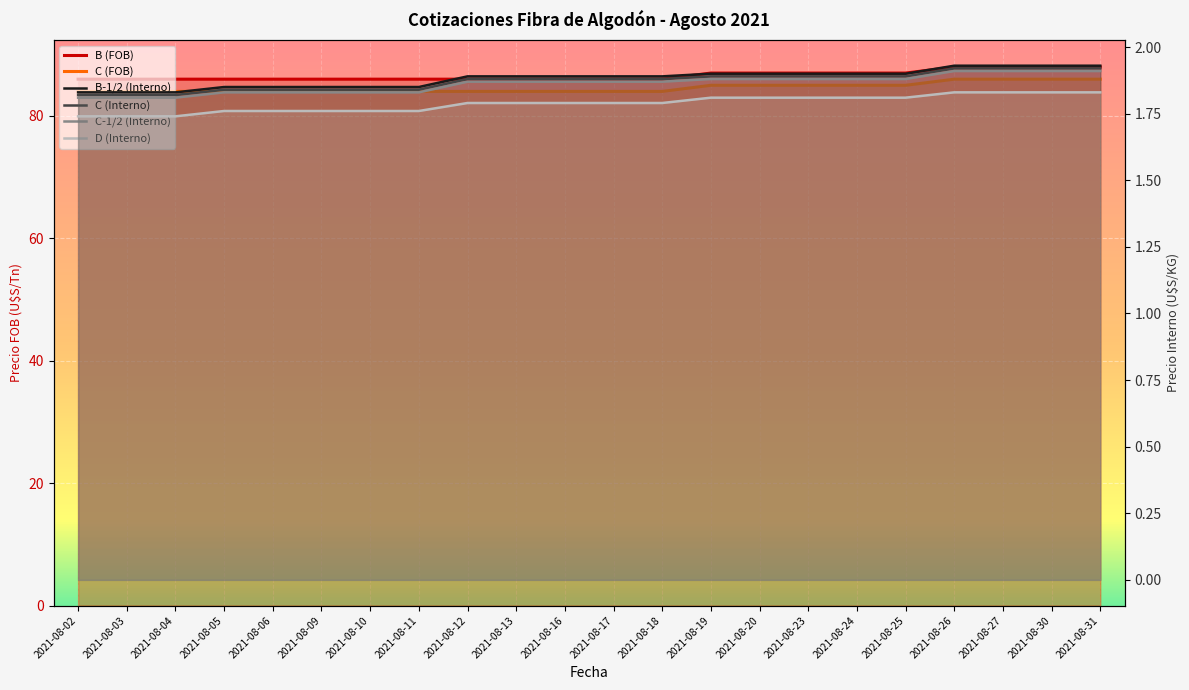

True or false: C (Interno) and C-1/2 (Interno) intersect in this chart.

False